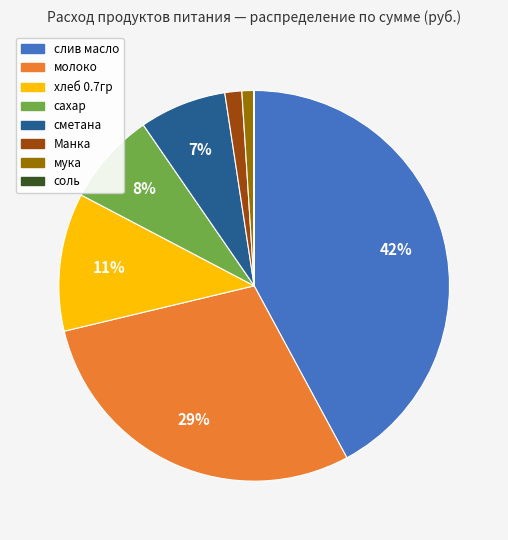

Is слив масло the majority of the pie?

No